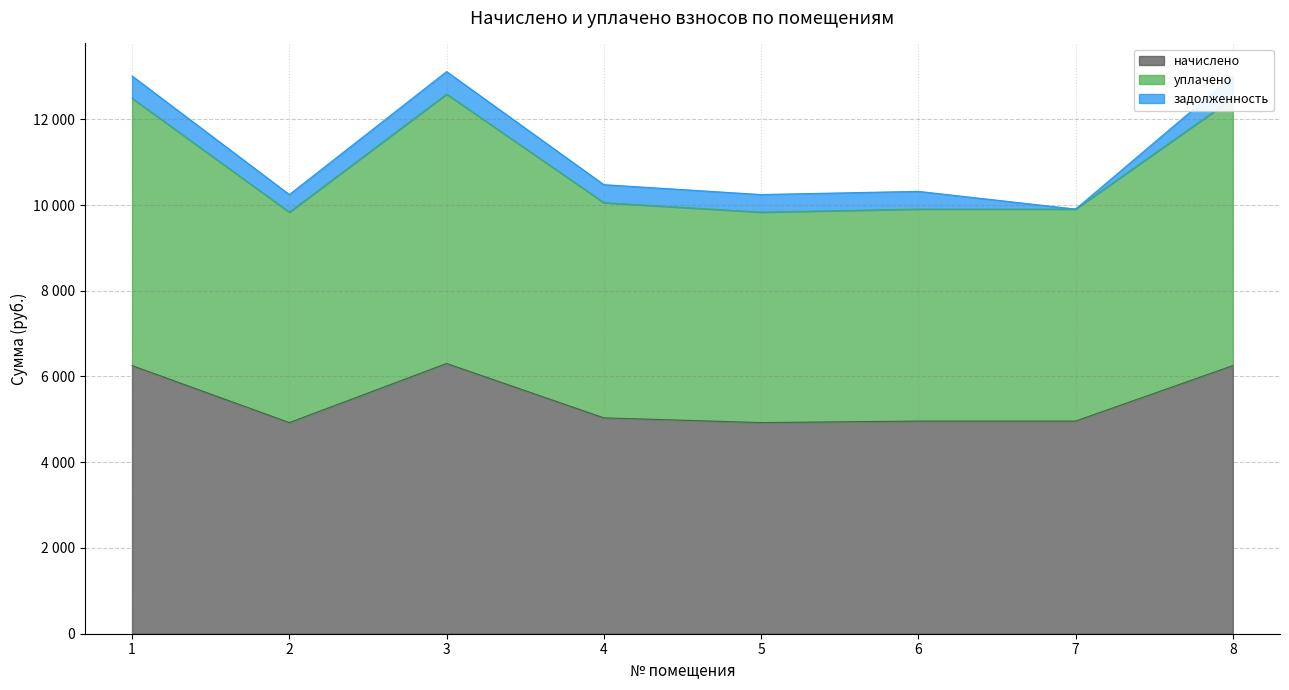

What is the value of the уплачено point at the 5th from the left?

9834.0